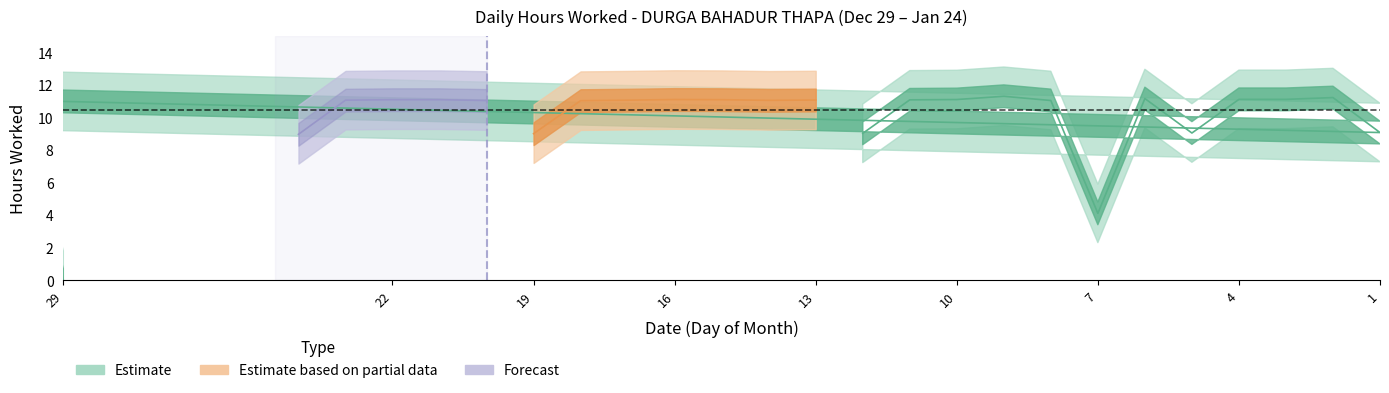

Rank the categories by value from highest to lowest.

9, 2, 6, 31, 3, 4, 10, 16, 15, 21, 22, 11, 30, 13, 17, 23, 14, 8, 20, 18, 1, 5, 12, 19, 24, 7, 29